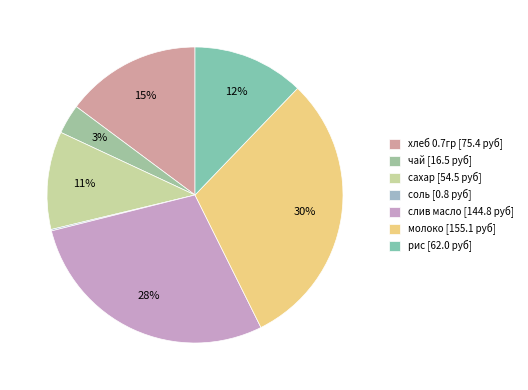

How much of the chart is everything except соль?

99.8%